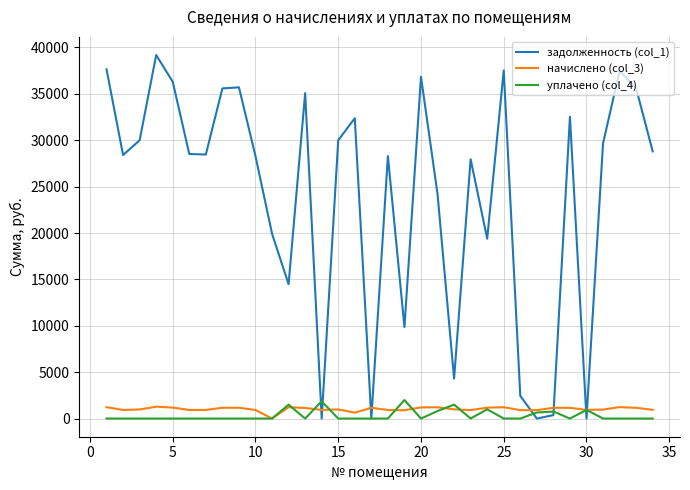

Which series has the largest total across all categories?

задолженность (col_1)